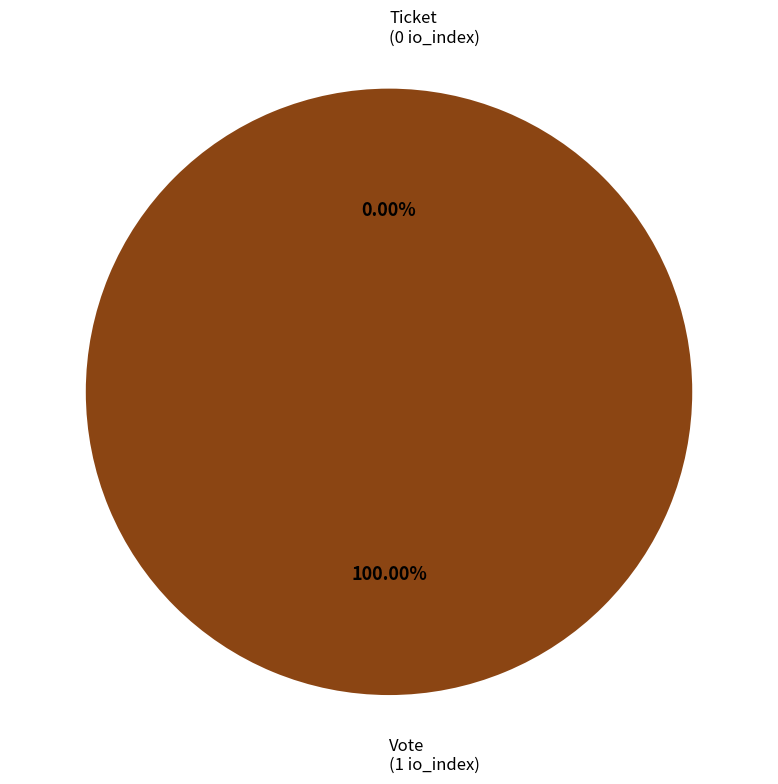

Count the number of slices in the pie.

2